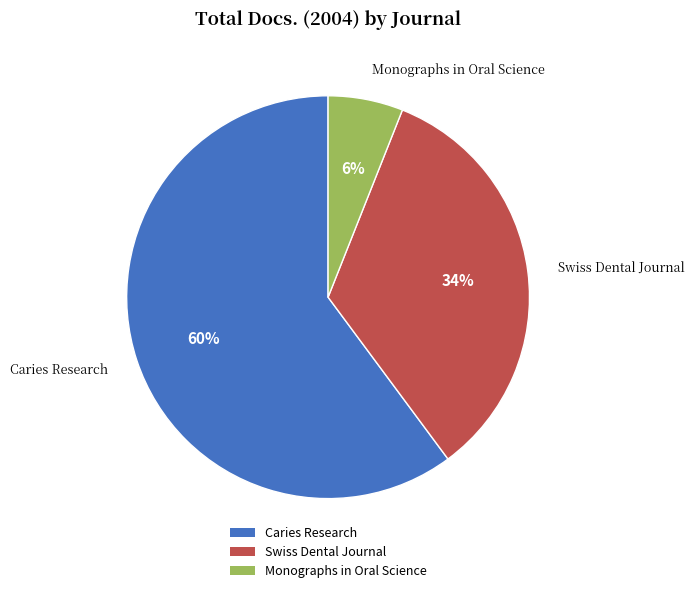

Does Swiss Dental Journal represent more than half of the total?

No